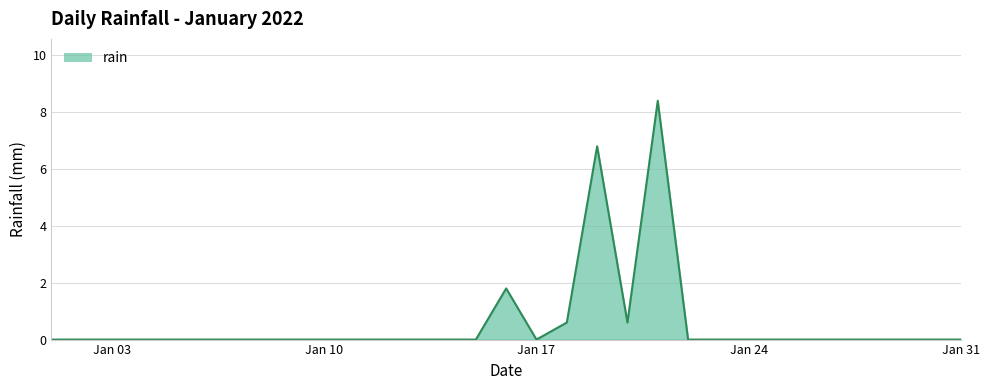

True or false: there are more than 1 points higher than both neighbors.

True